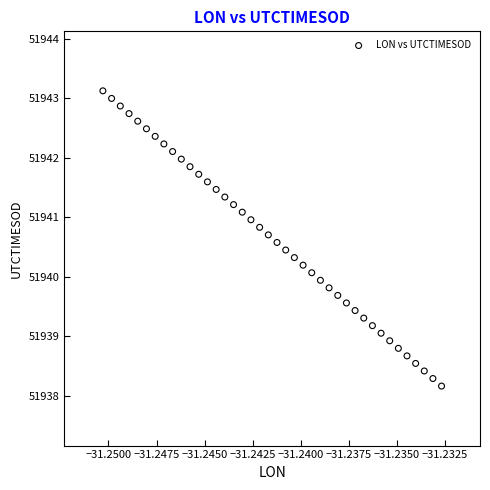

What is the range of Y values (max minus min)?

5.0